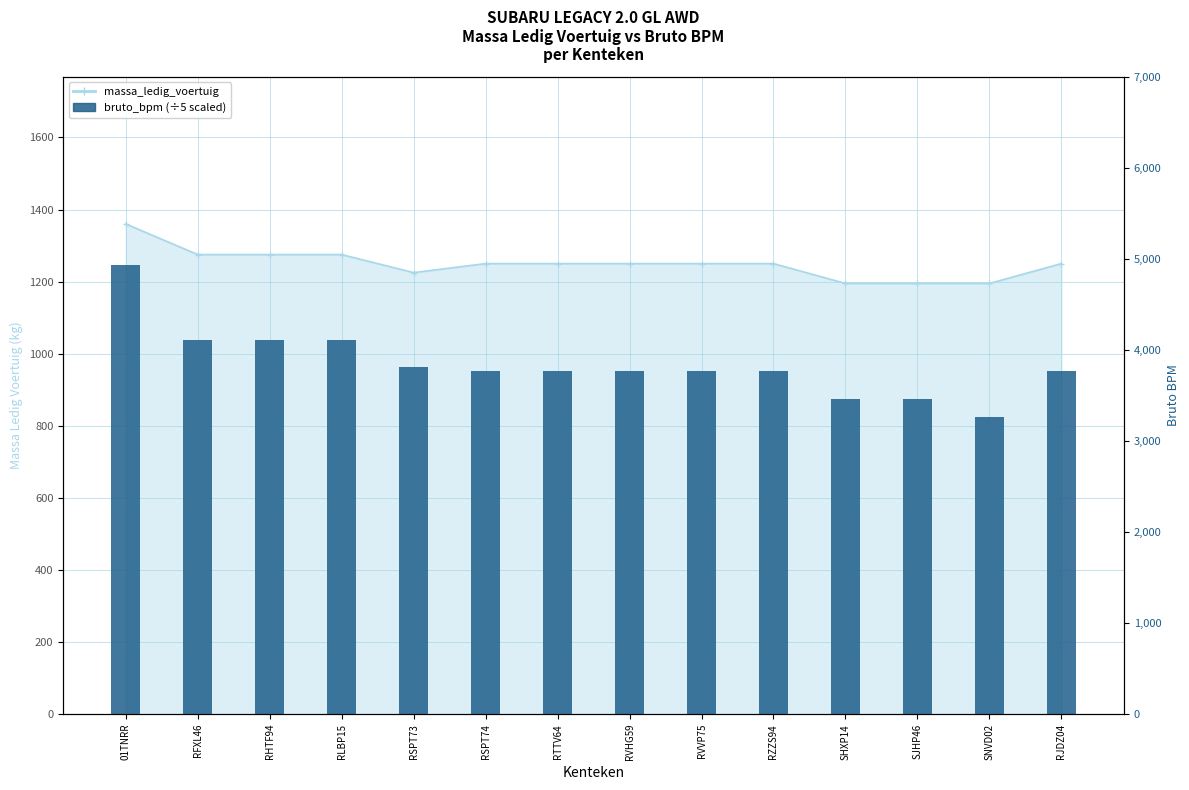

True or false: bruto_bpm (÷5) has a value of 950.8 at RSPT74.

True